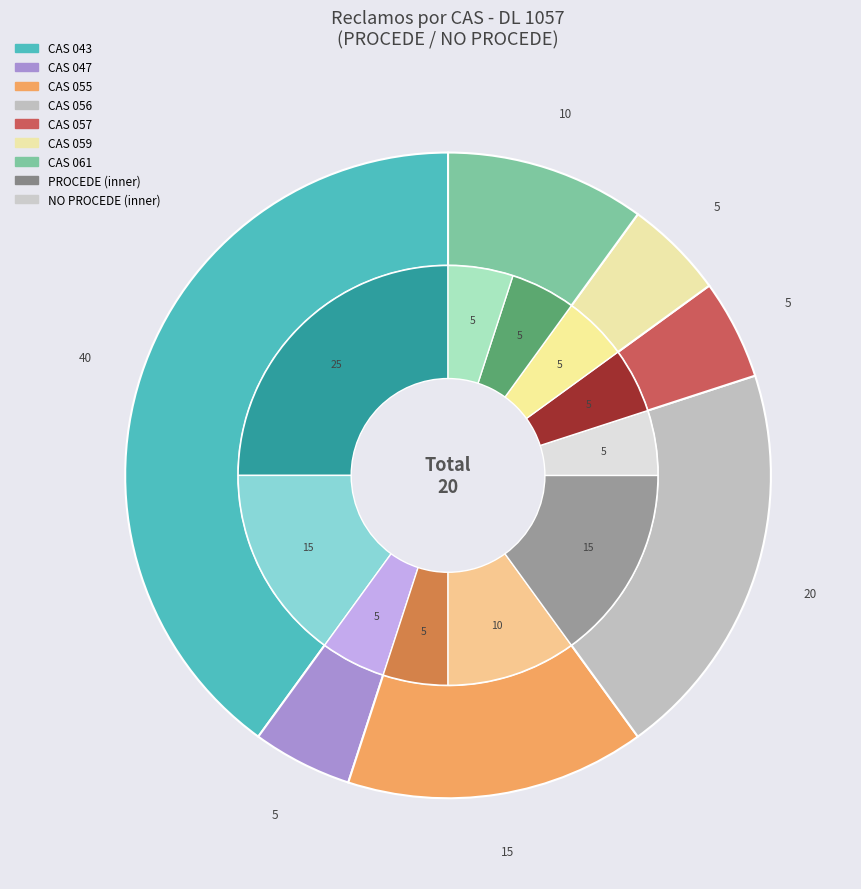

Which slice is the largest?

CAS 043